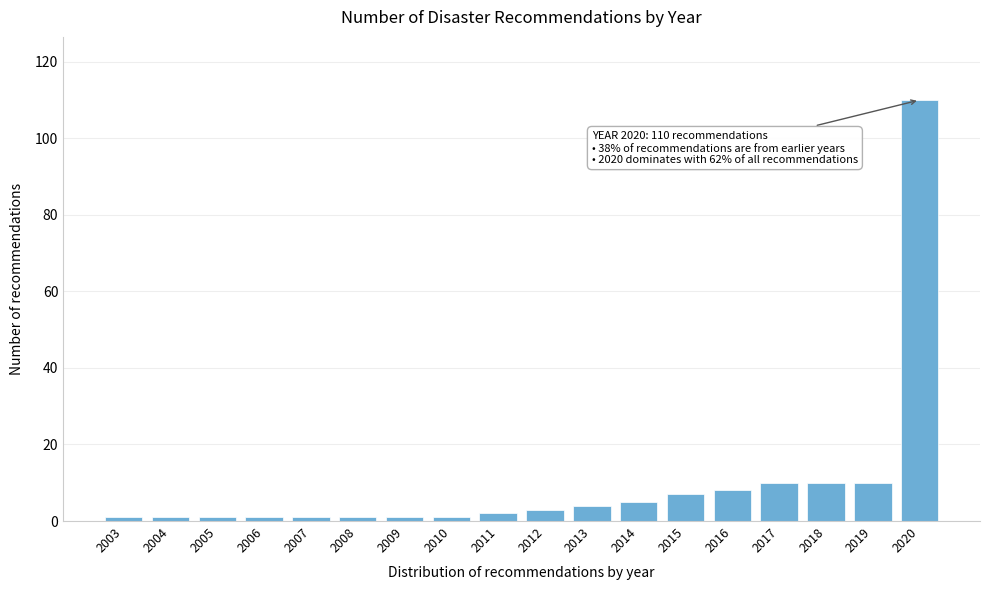

Reading left to right, list all the values displayed in this chart.

1	1	1	1	1	1	1	1	2	3	4	5	7	8	10	10	10	110